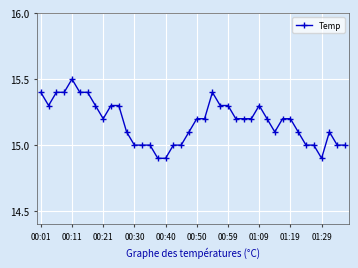

What is the minimum value shown in the chart?

14.9